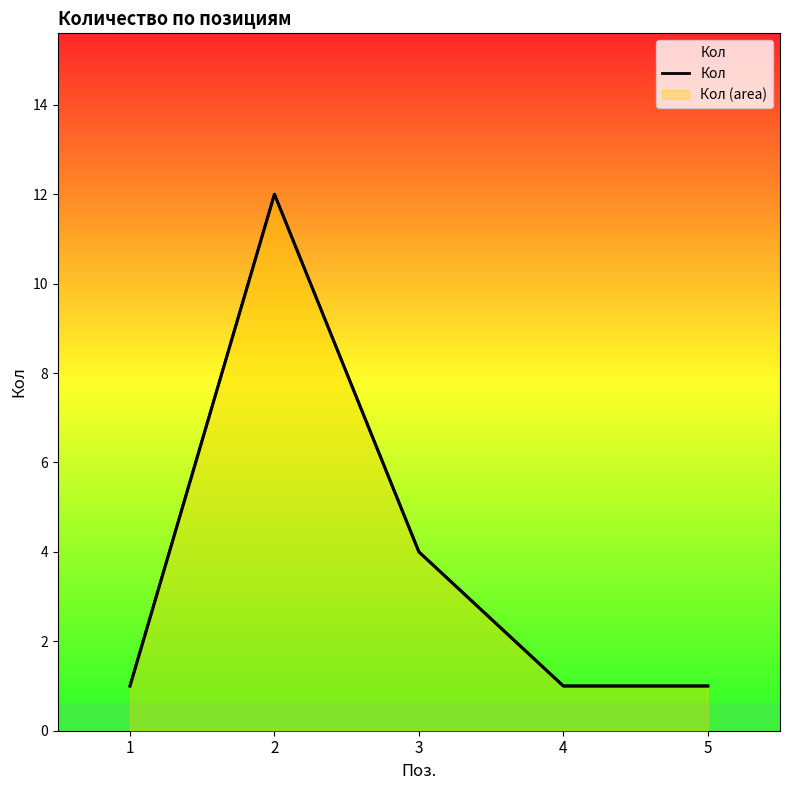

List the labels in order of value, smallest first.

1, 4, 5, 3, 2